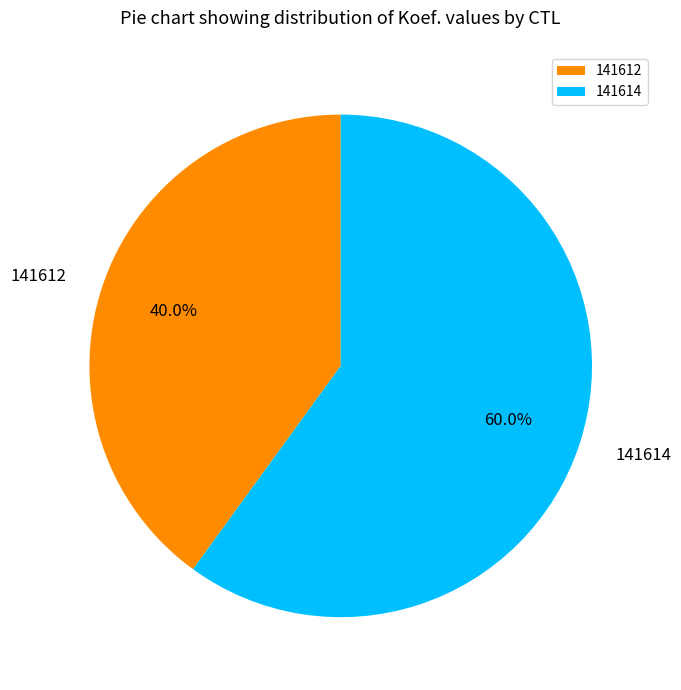

How many segments does this pie chart have?

2